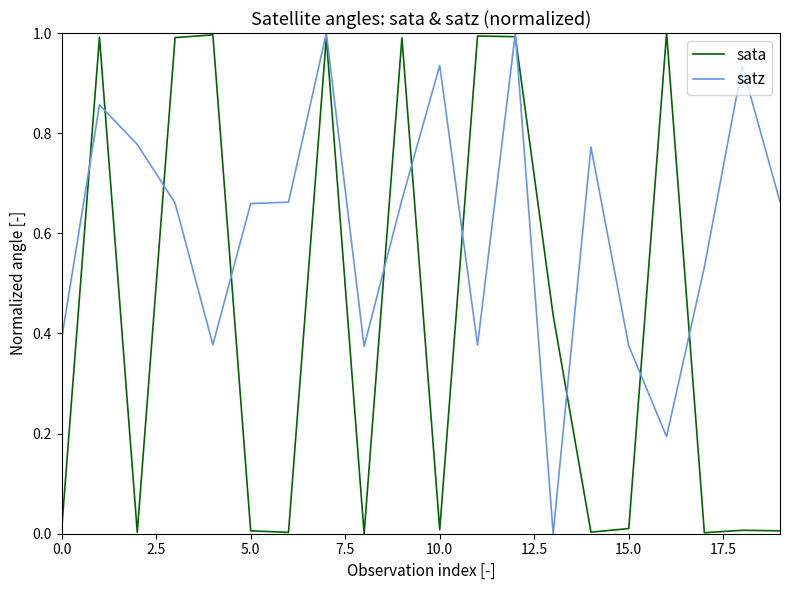

Which series ends up on top after the final intersection of satz and sata?

satz